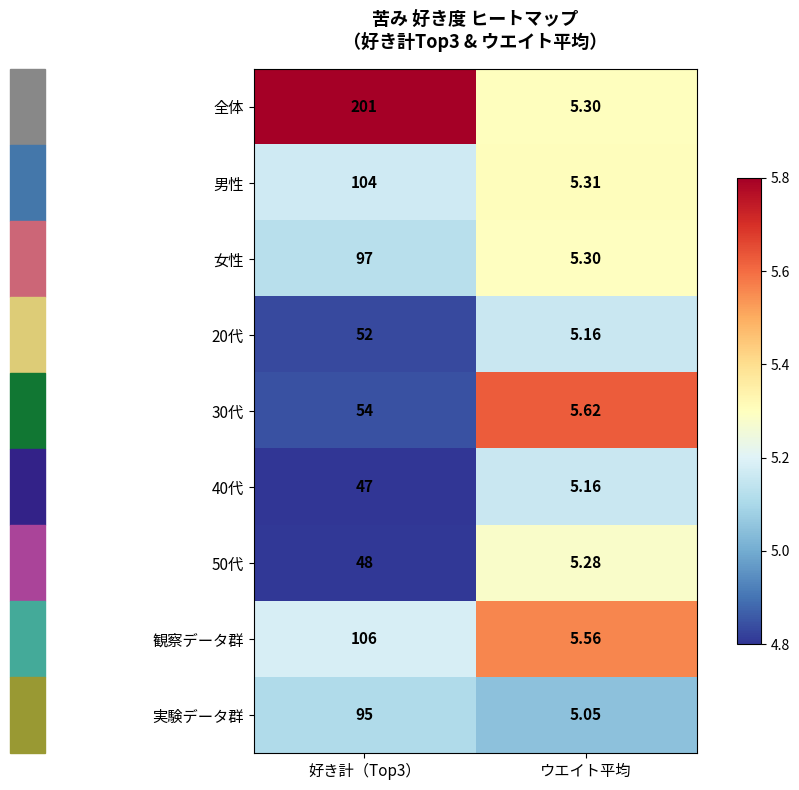

What is the greatest value displayed?

201.0